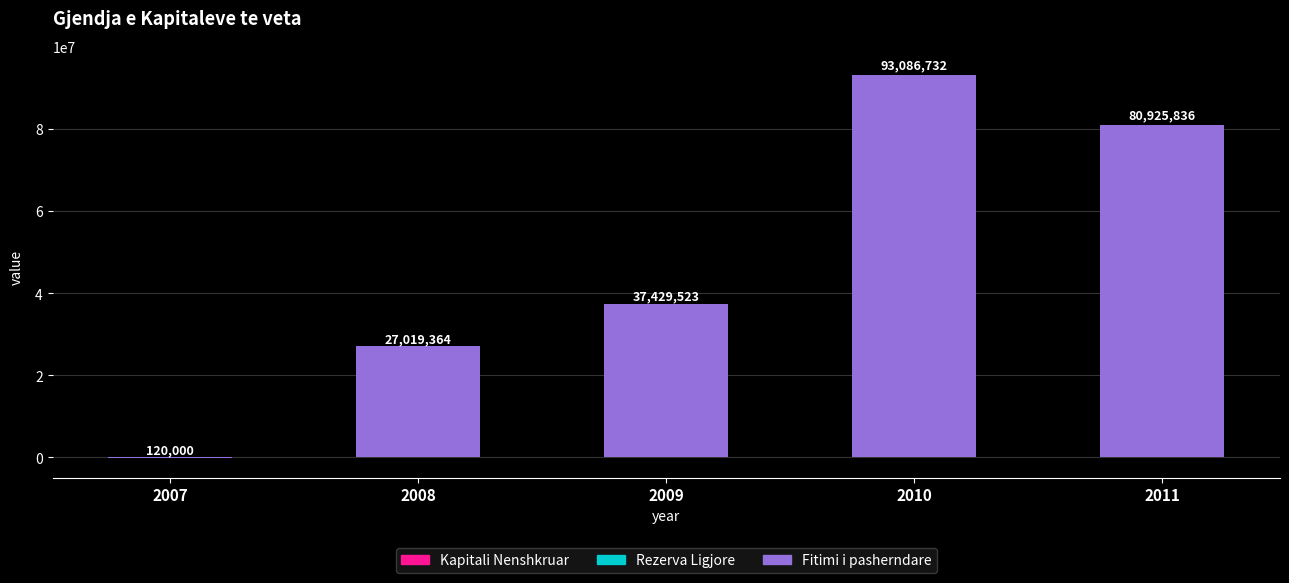

What is the total value across all series at 2009?

37429523.2